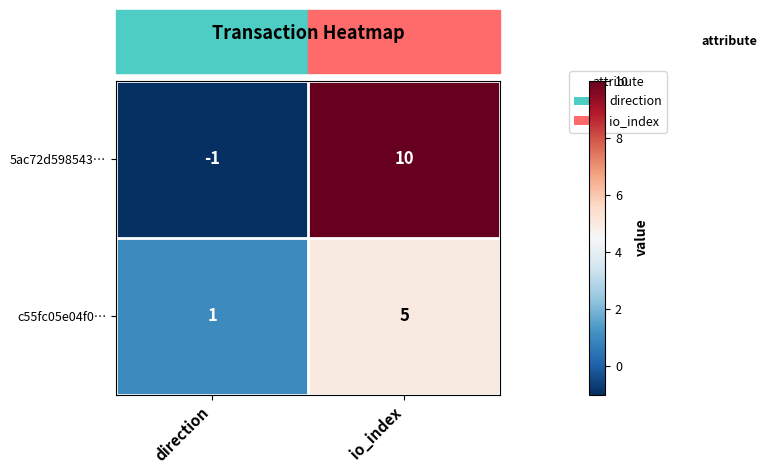

Which series changed the most between direction and io_index?

5ac72d598543…